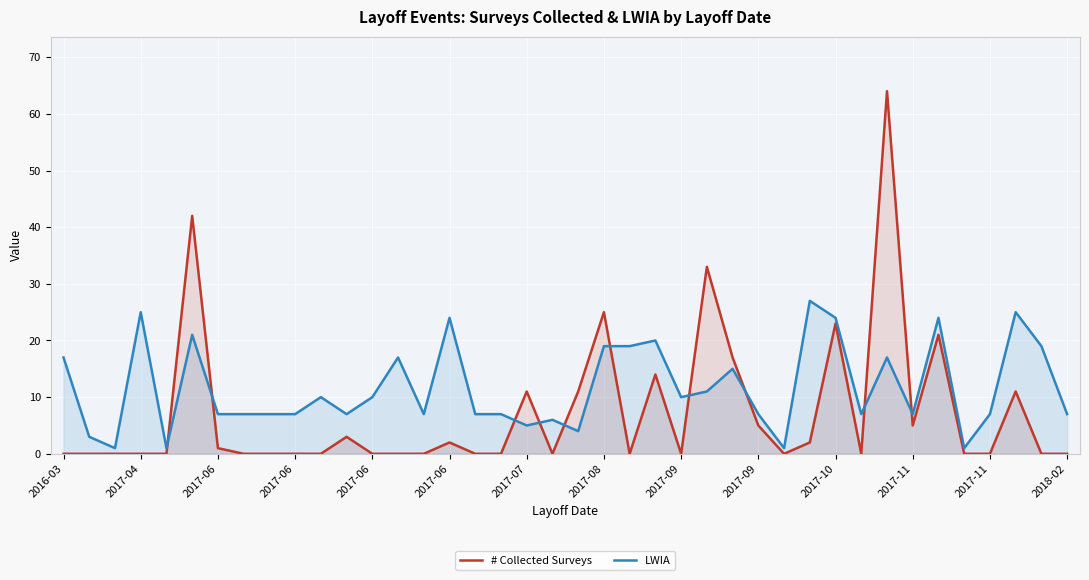

What is the value of the LWIA point at the 27th from the left?

15